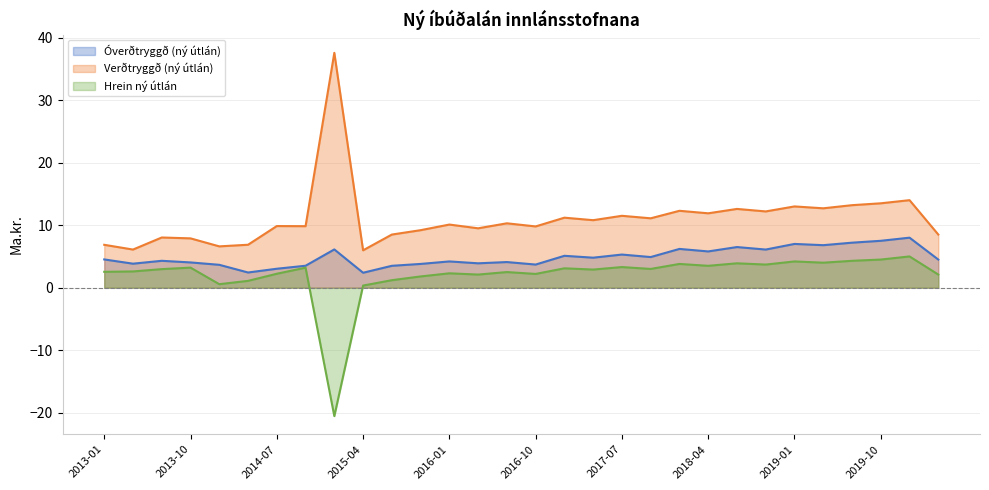

True or false: Verðtryggð (ný útlán) has more than 0 interior local peaks.

True